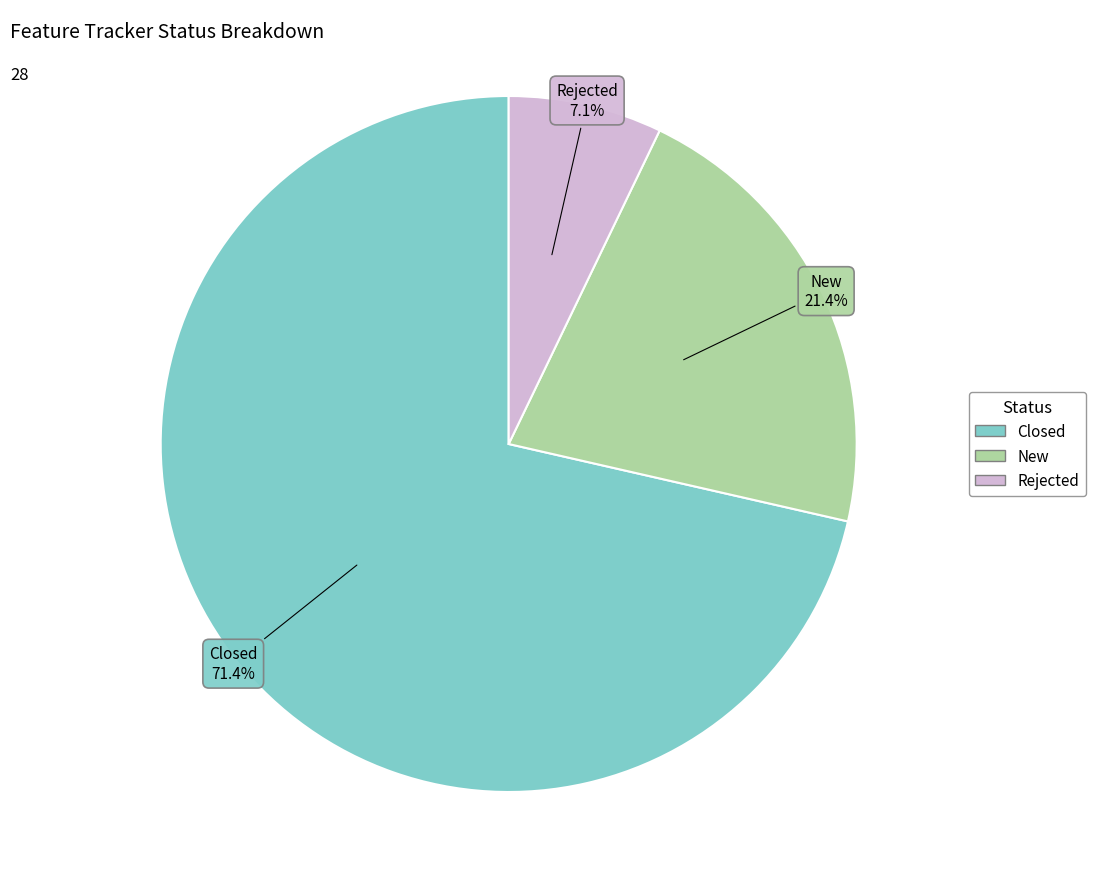

Which slice represents more than half of the pie?

Closed